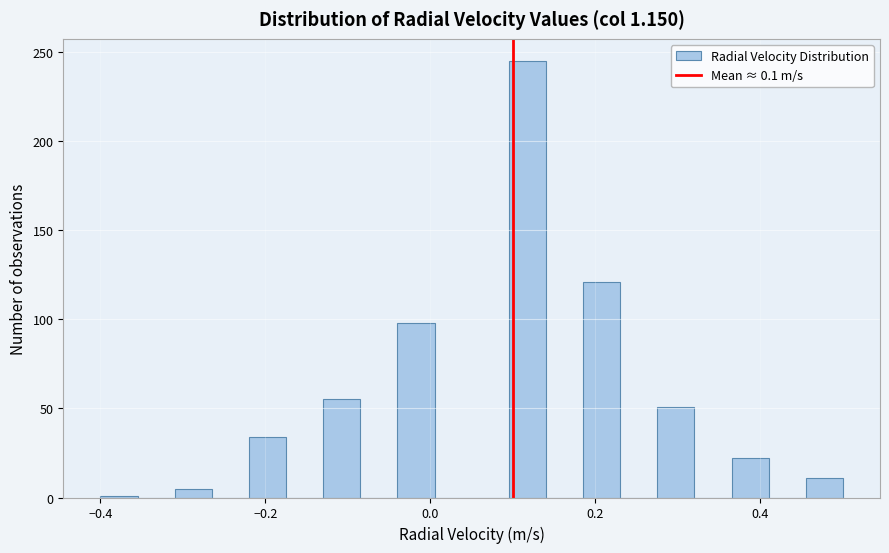

Around what value on the x-axis is the tallest bar? Give the approximate position of its centre, as read against the axis.

0.12